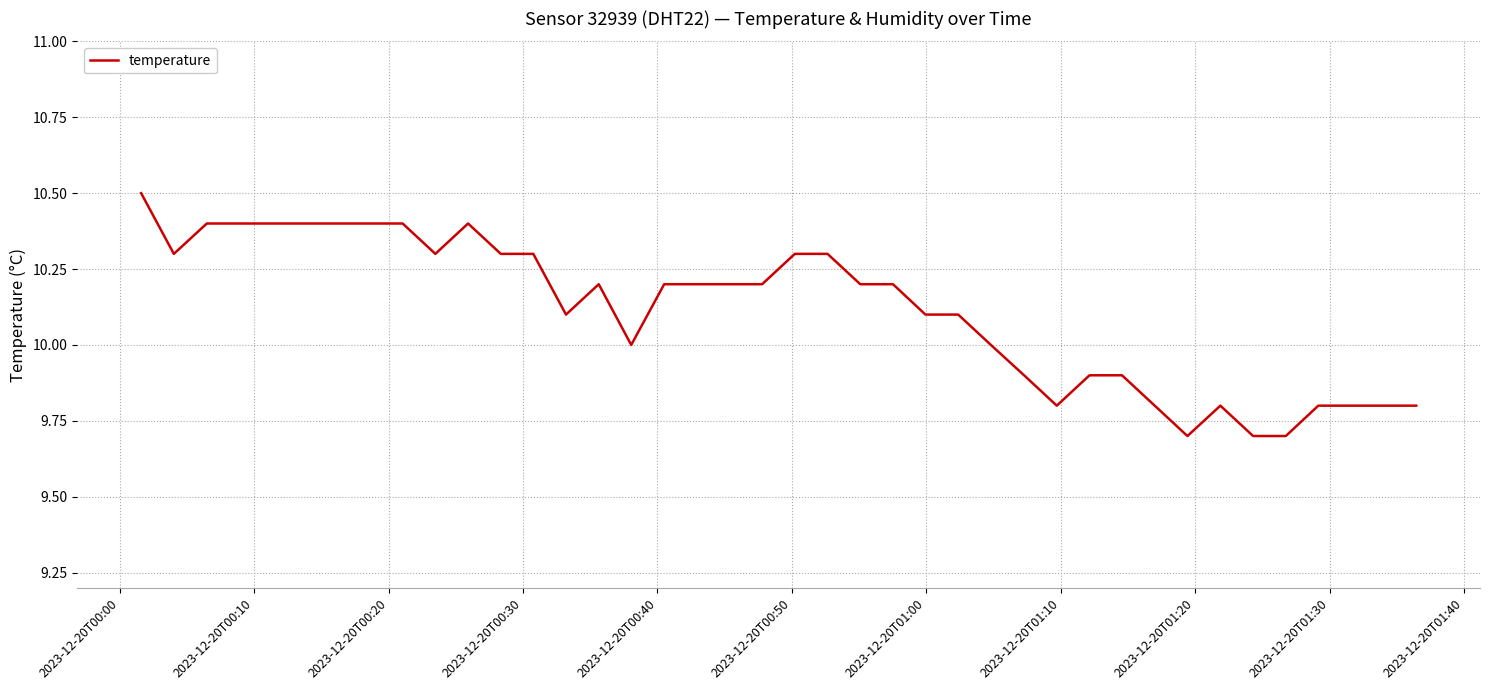

What is the smallest value displayed?

9.7